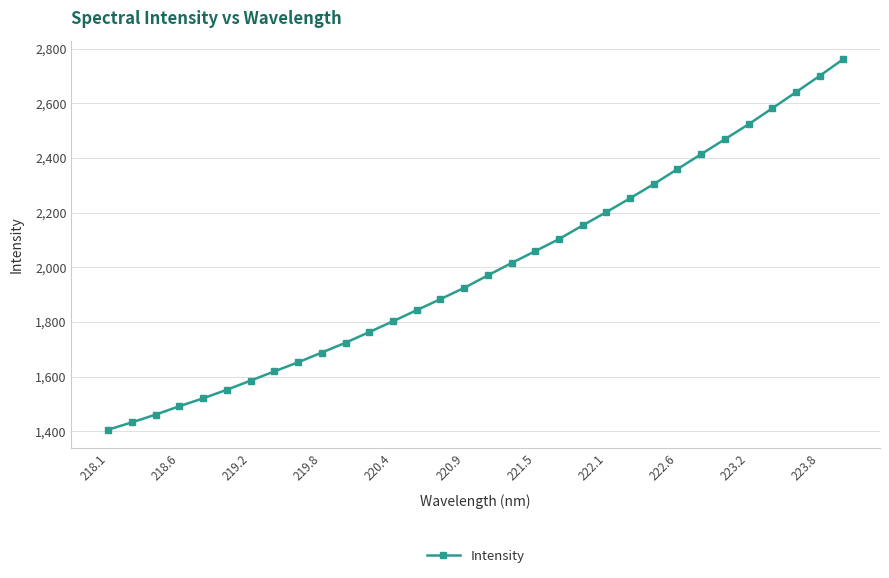

What is the maximum value shown in the chart?

2762.1